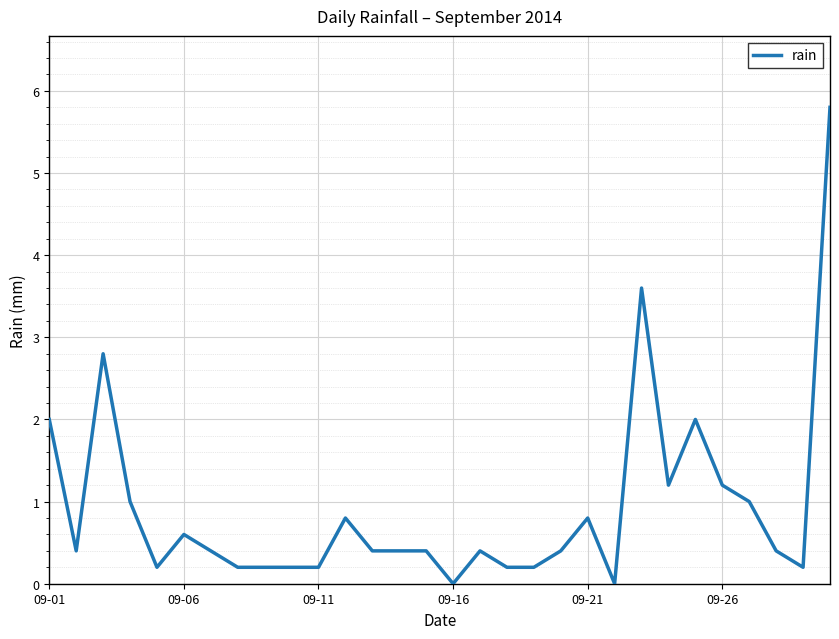

What is the difference between the maximum and minimum values?

5.8